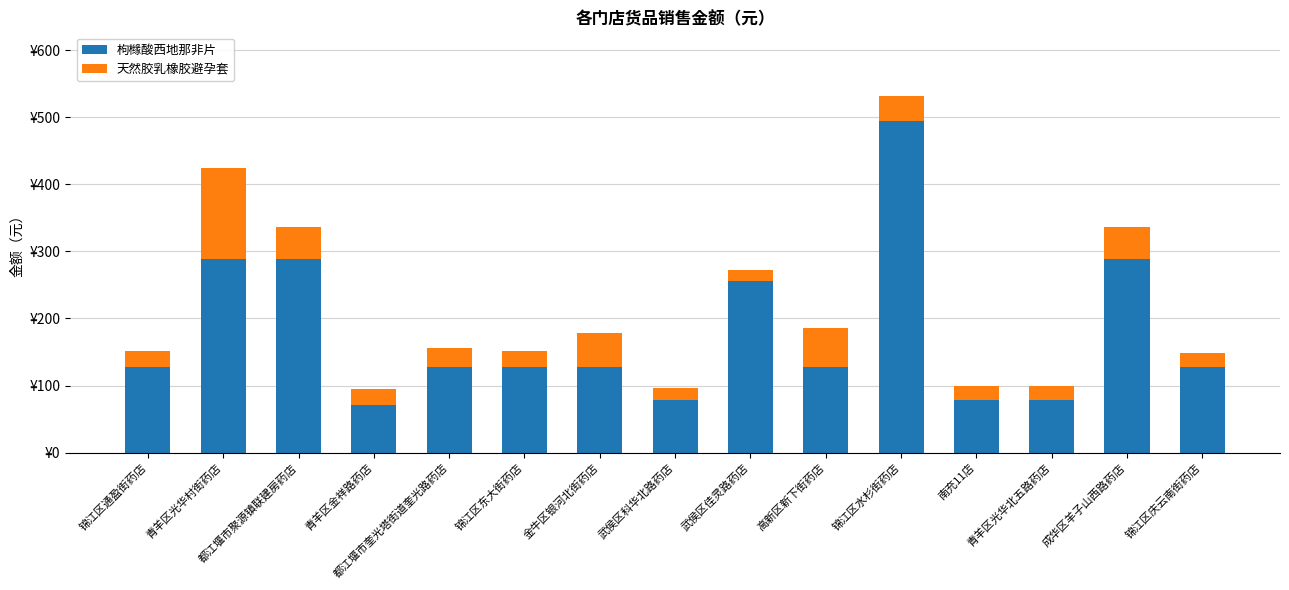

At which label does 枸橼酸西地那非片 first exceed 128?

青羊区光华村街药店